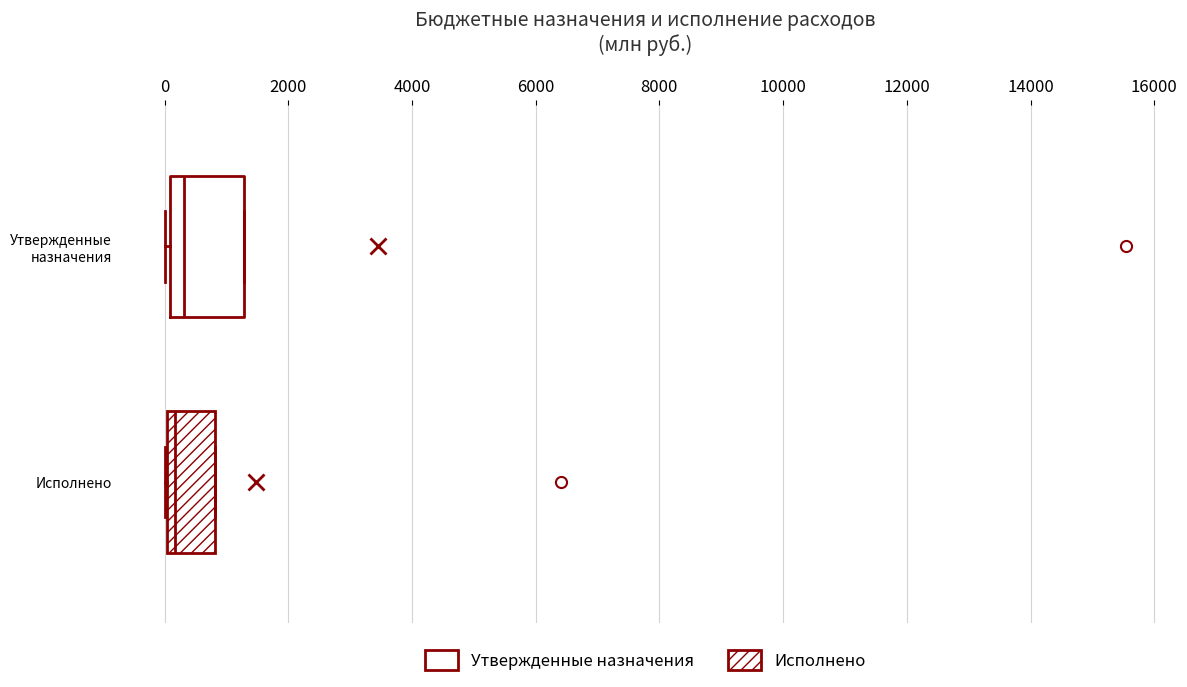

Which box is the widest, from its left edge to its right edge?

Утвержденные назначения